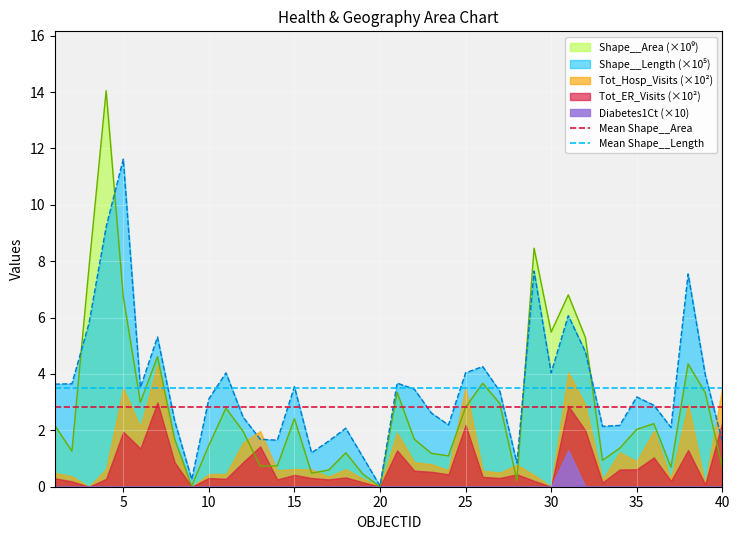

What is the sum of all Mean Shape__Length values?

7.0